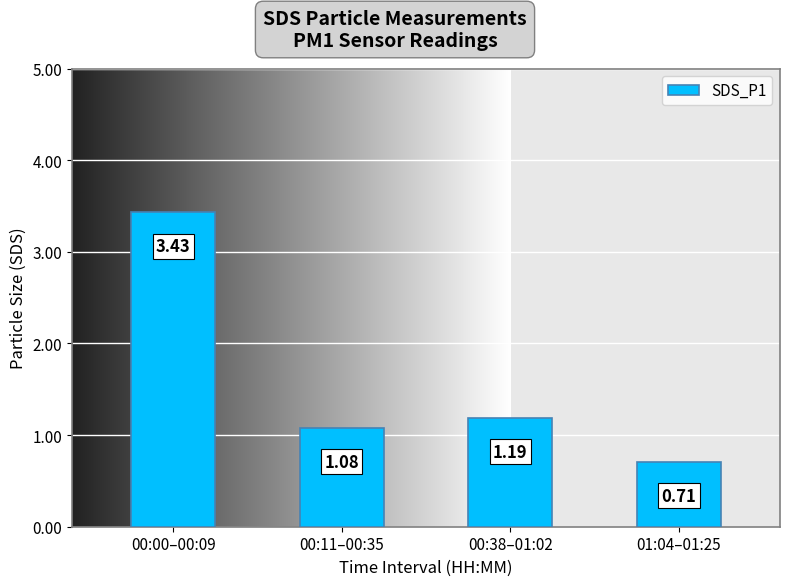

Approximately how many times larger is the value at 00:11–00:35 compared to 00:00–00:09?

0.3